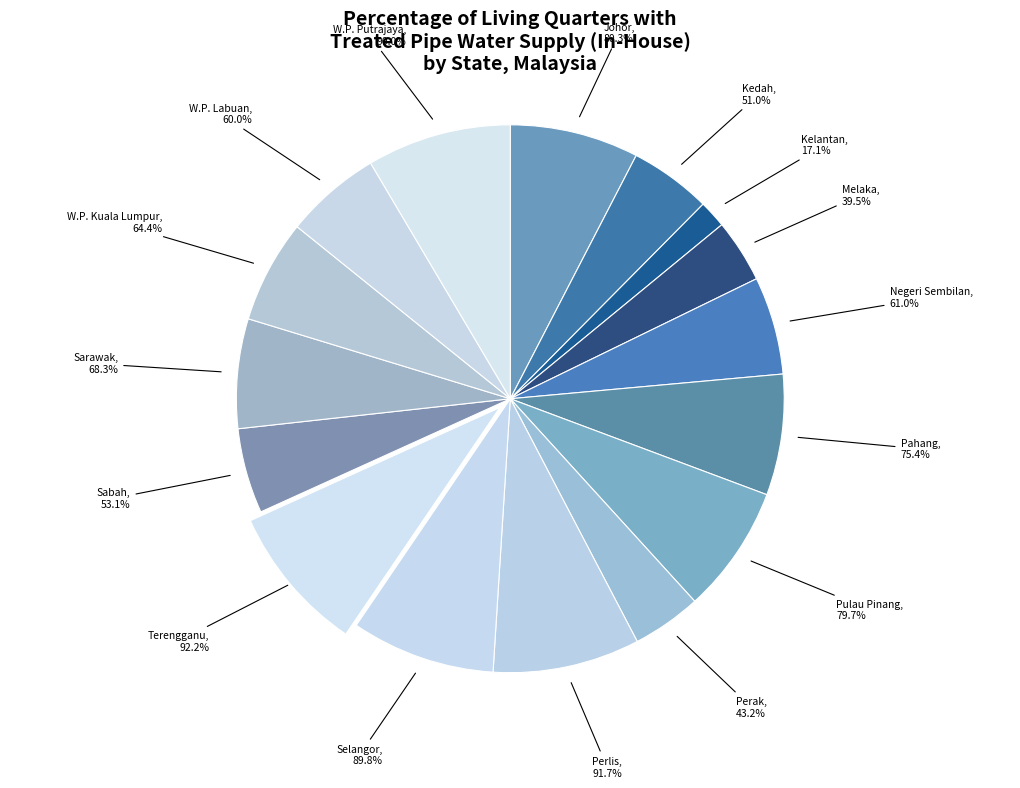

To the nearest percent, what portion does Kedah represent?

5%